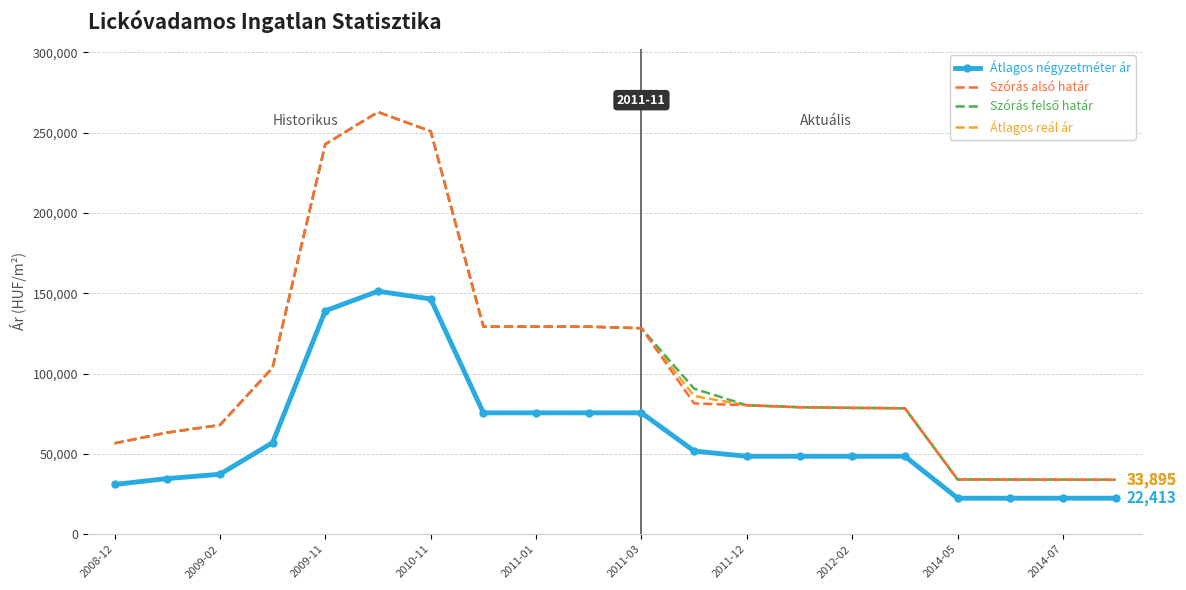

What is the smallest value displayed?

22413